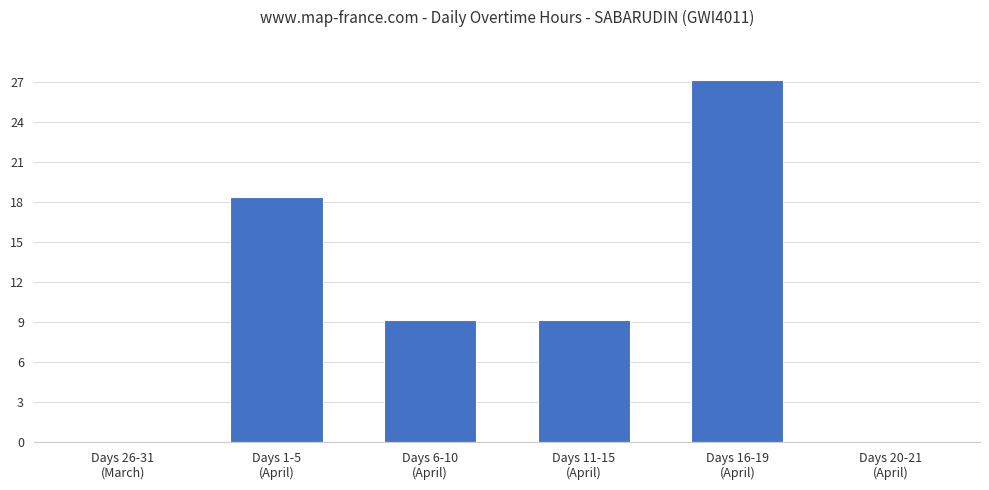

What is the sum of all values?

63.8